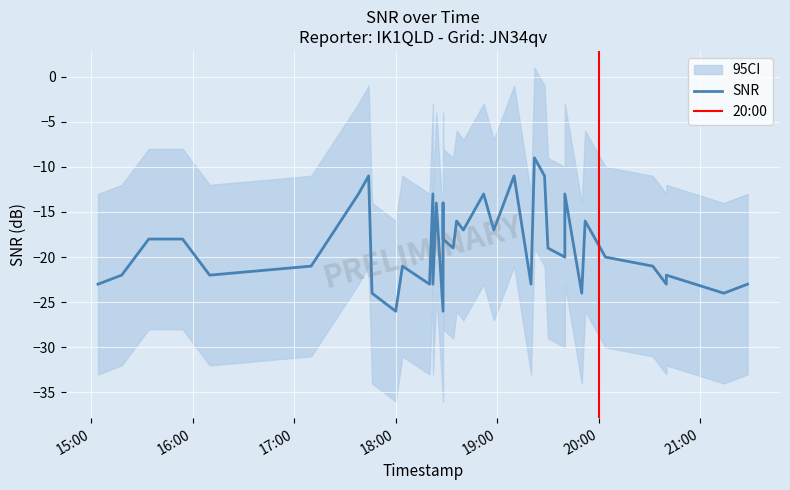

Is the value of SNR_lower at 4 greater than the value of SNR at 29?

No